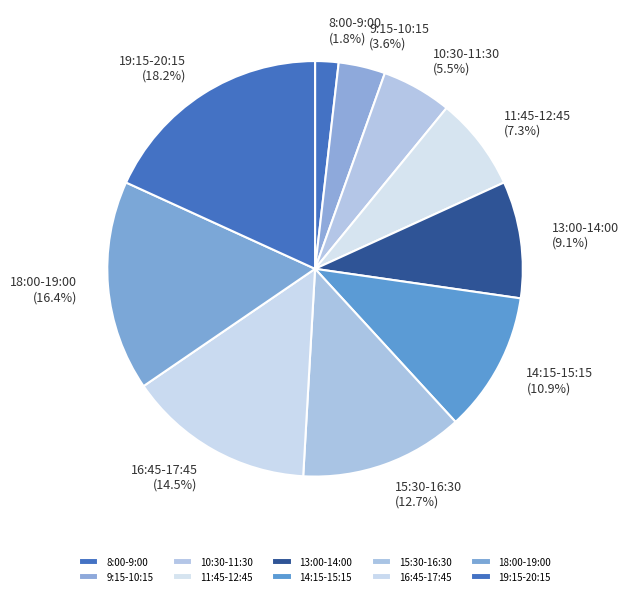

How many segments does this pie chart have?

10